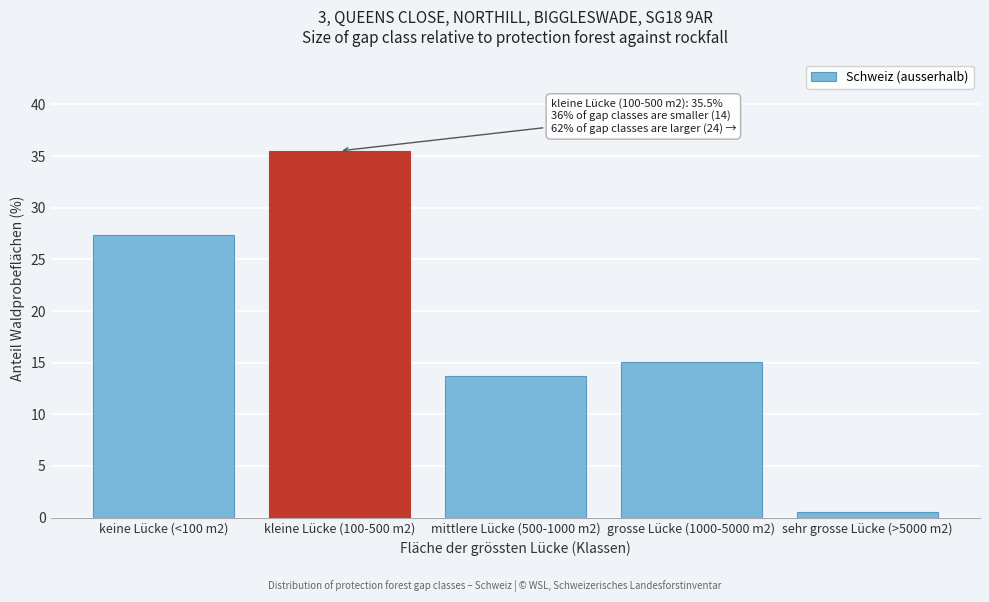

Reading right to left, list all the values displayed in this chart.

0.5	15.1	13.7	35.5	27.4